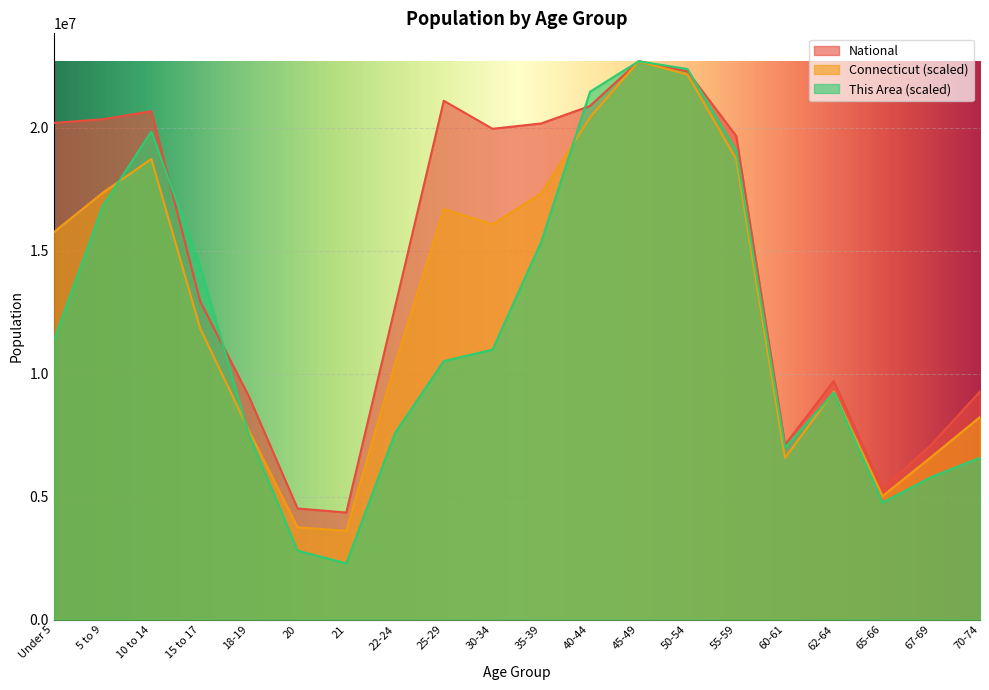

At which category is the sum across all series the highest?

45-49